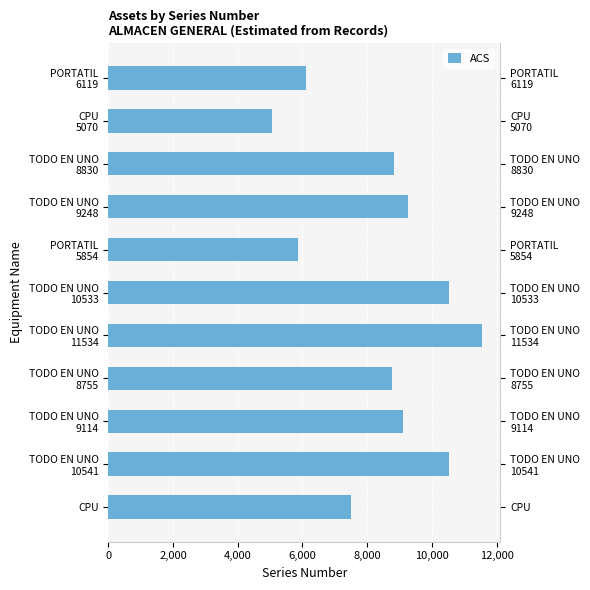

What is the sum of the values at TODO EN UNO 10533 and CPU?

18036